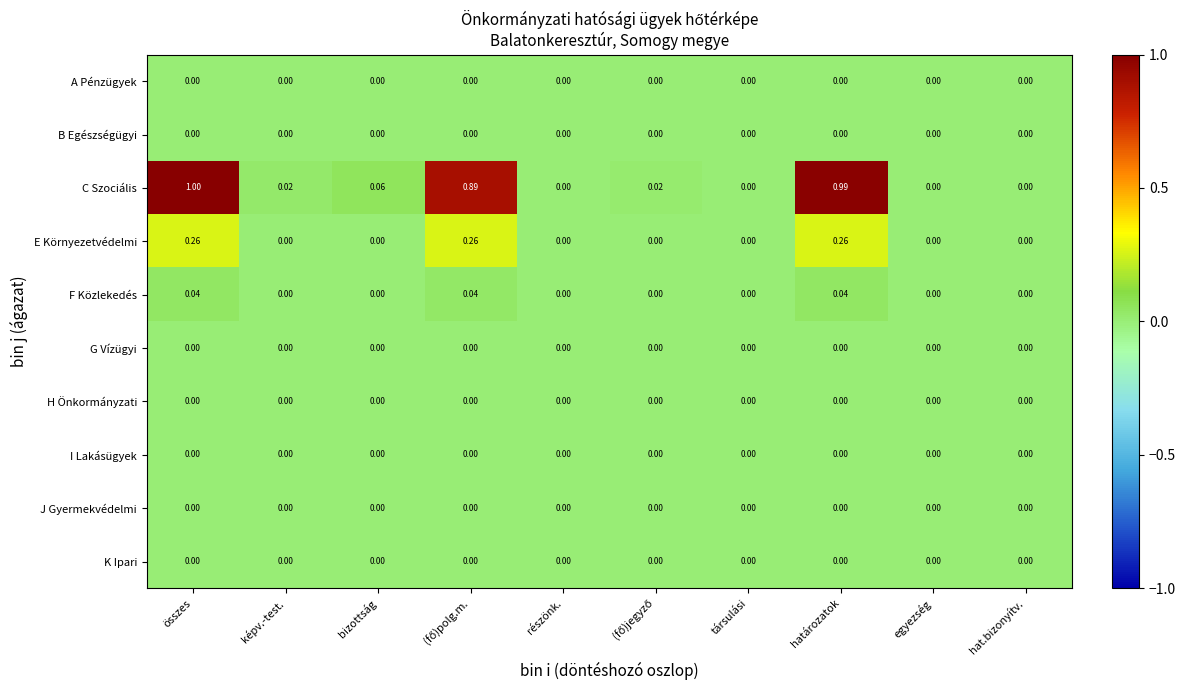

Which series has the largest total across all categories?

C Szociális